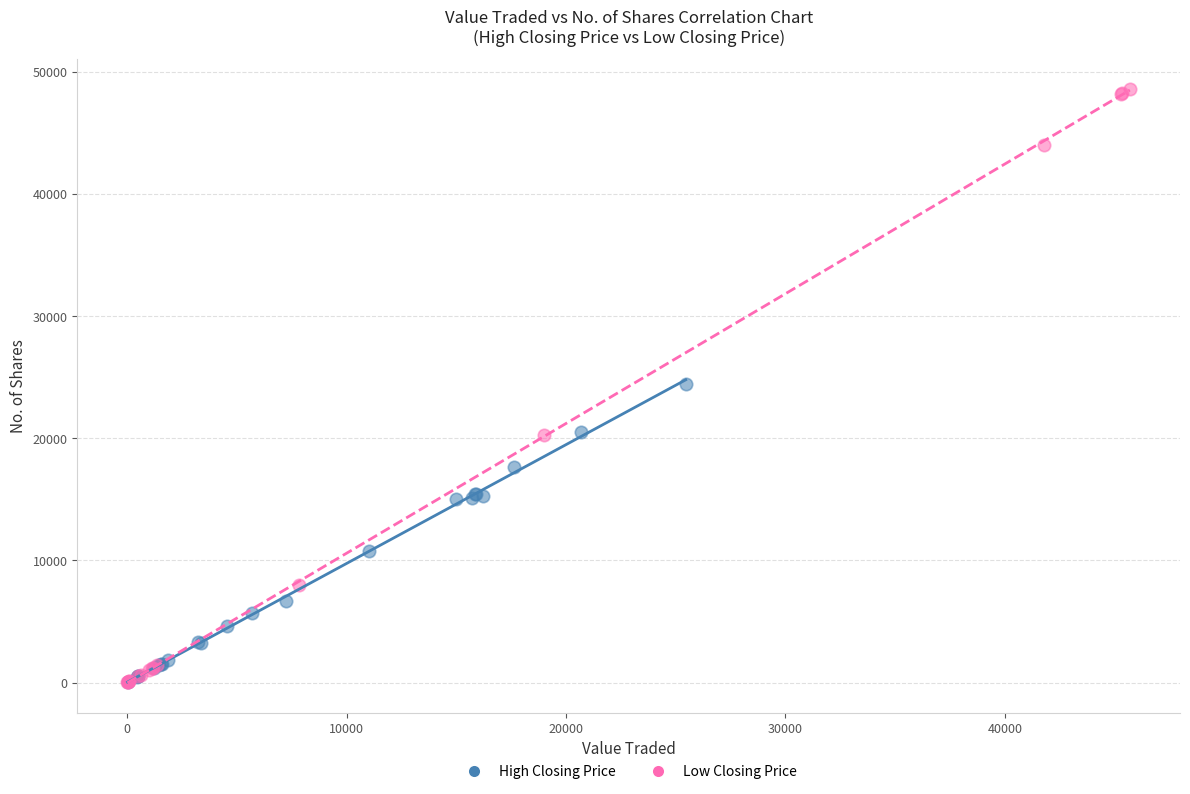

Which series has the largest Y range (max minus min)?

Low Closing Price